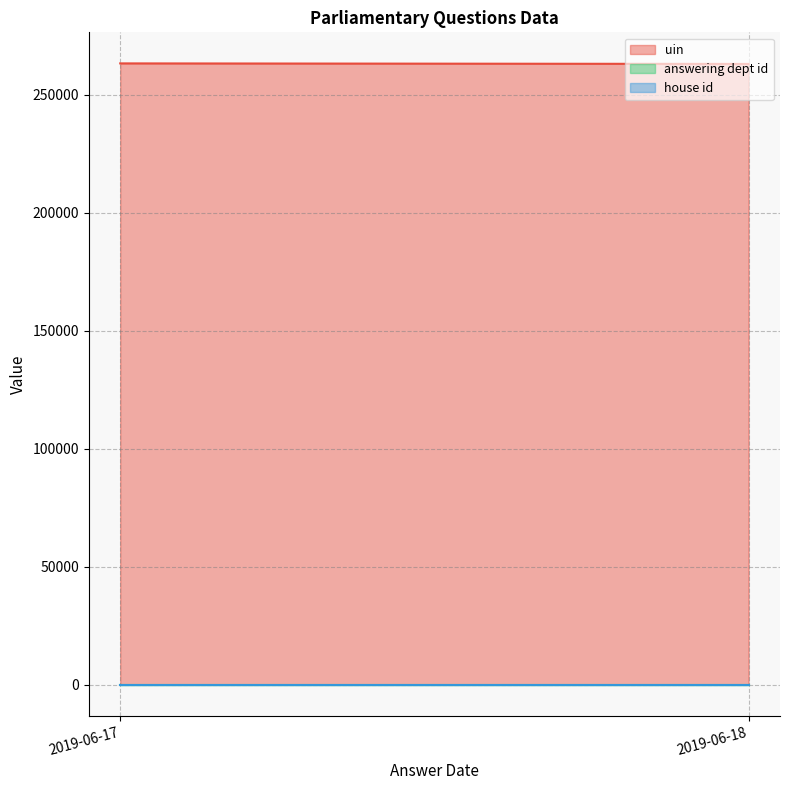

Rank the series by their maximum value, from lowest to highest.

house id, answering dept id, uin